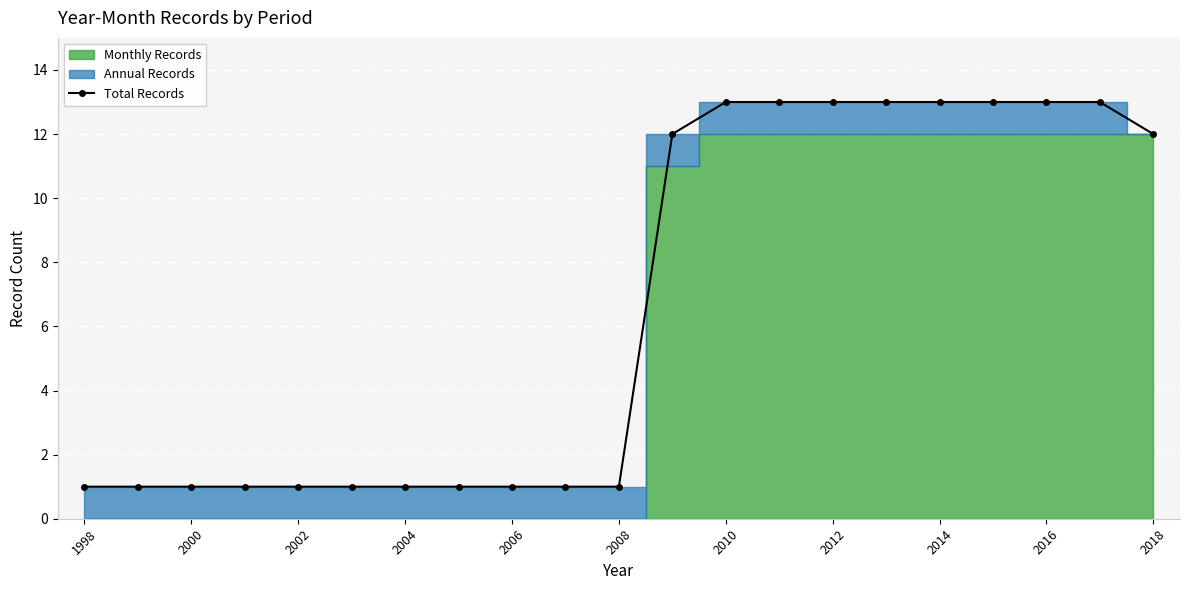

The Total Records series shows 3 at 2016. True or false?

False